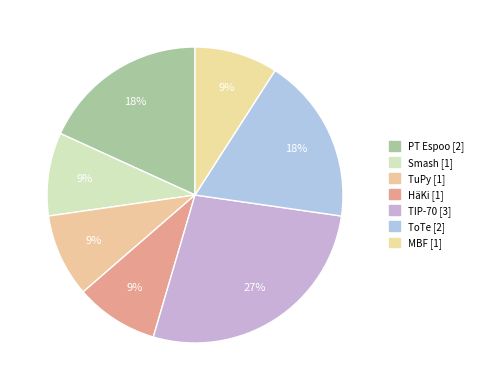

To the nearest percent, what portion does PT Espoo represent?

18%